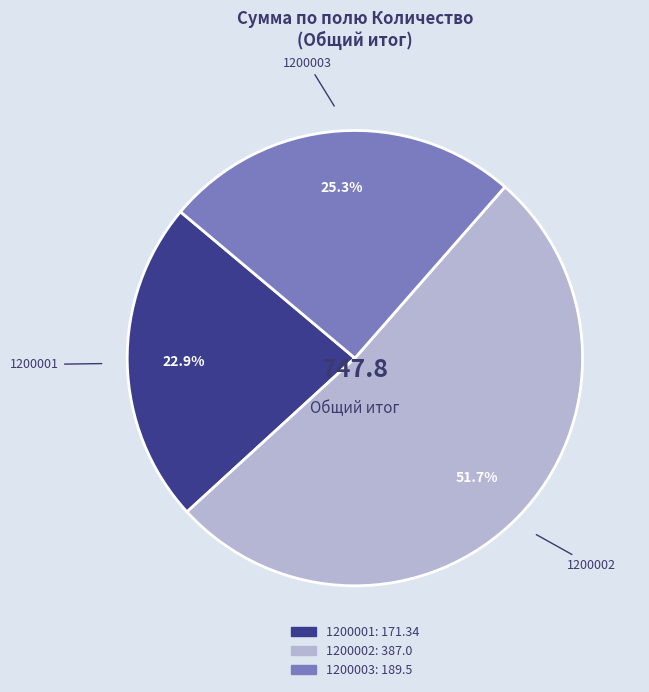

The 1200001 slice represents 33% of the pie. True or false?

False